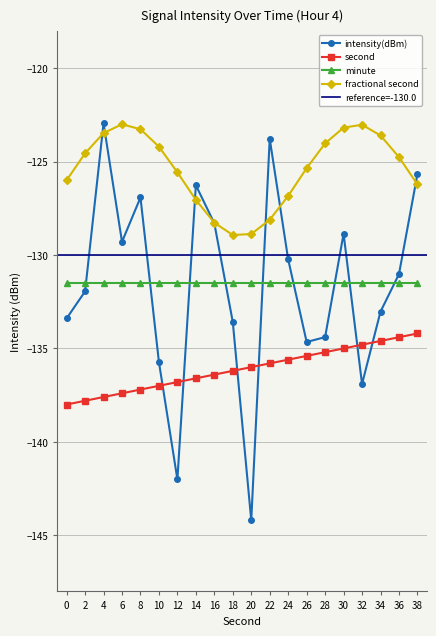

At which category does the chart reach its peak across all series?

4